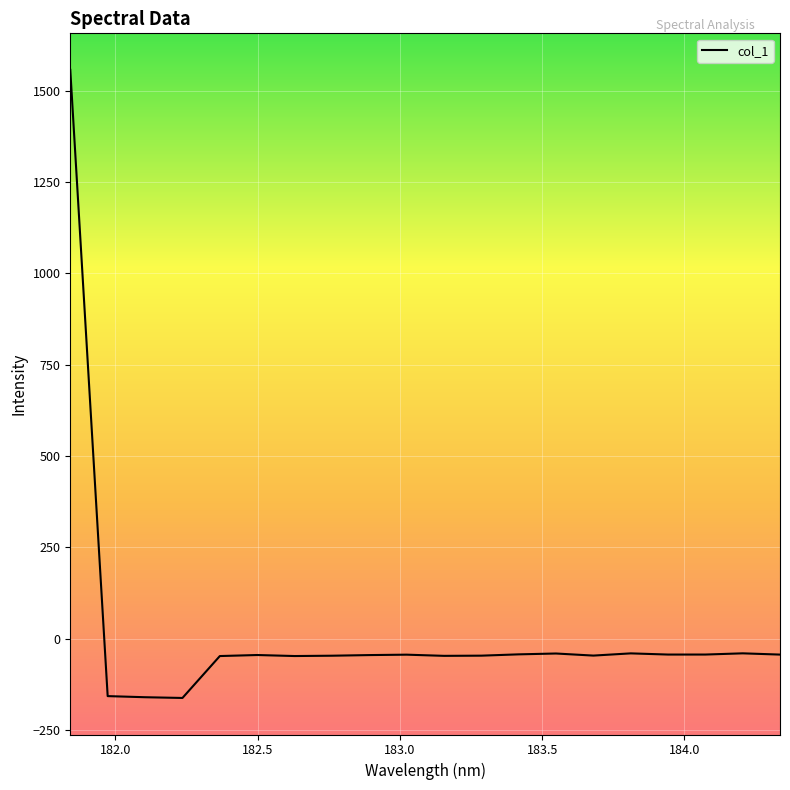

What is the greatest value displayed?

1556.7